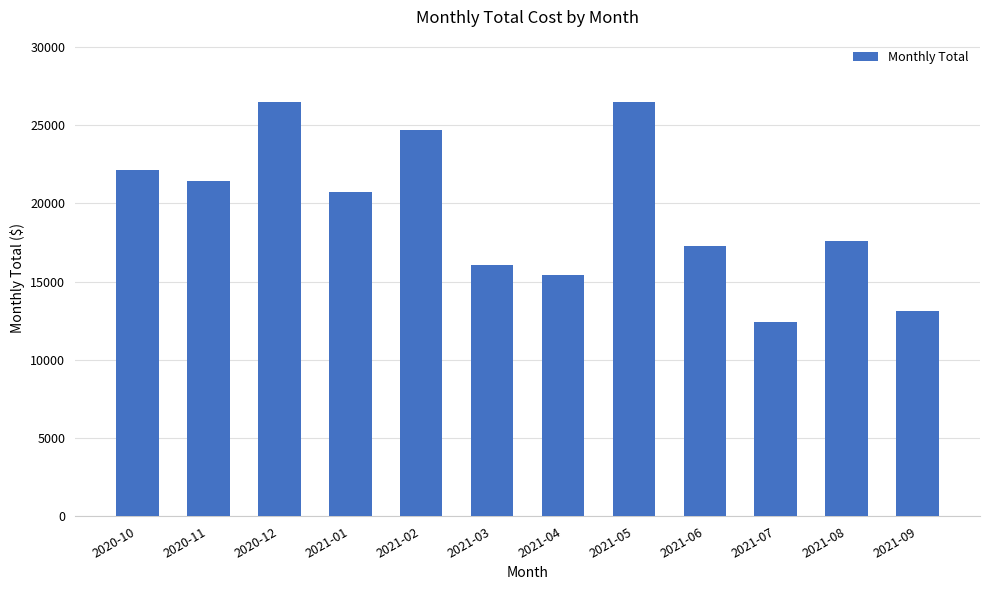

What position from the right is 2021-03?

7